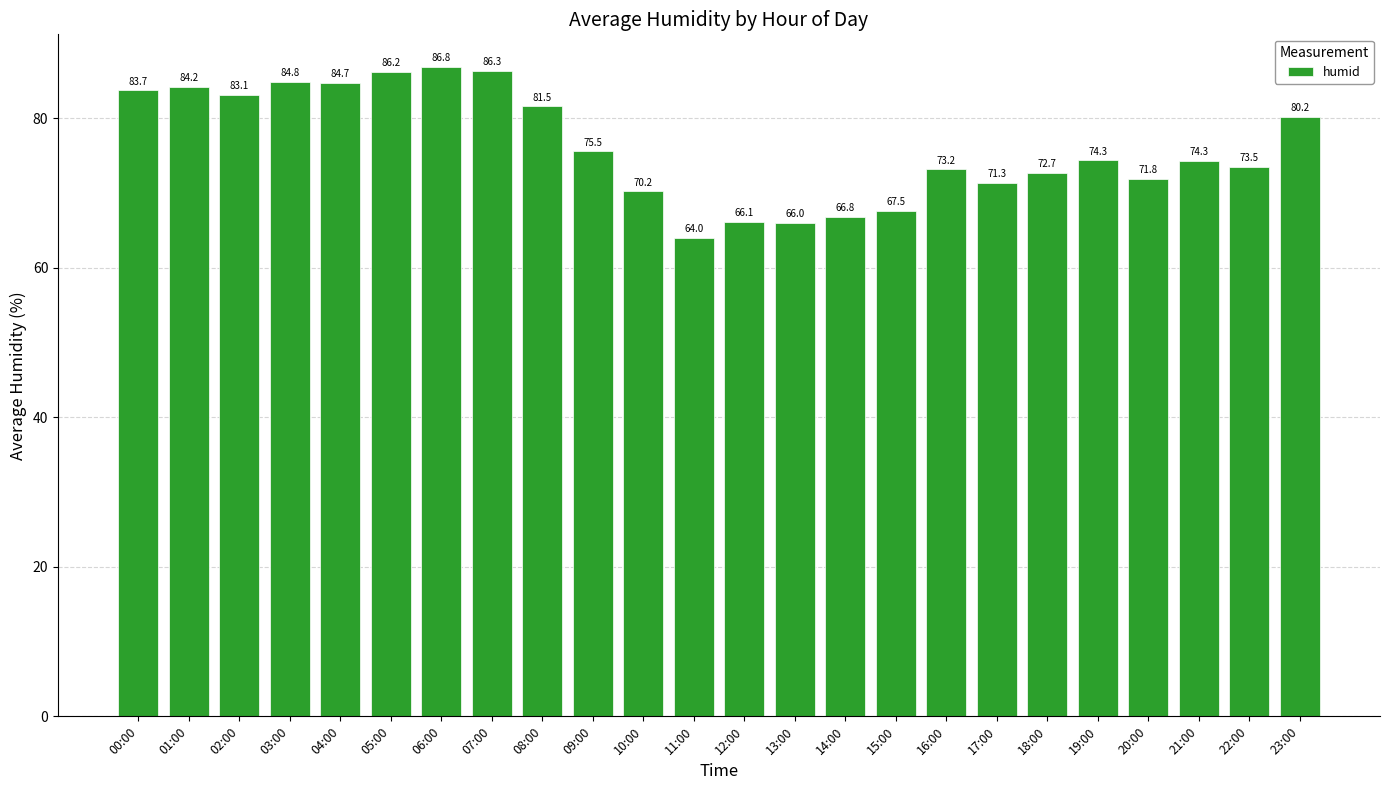

How many bars are there in total?

24